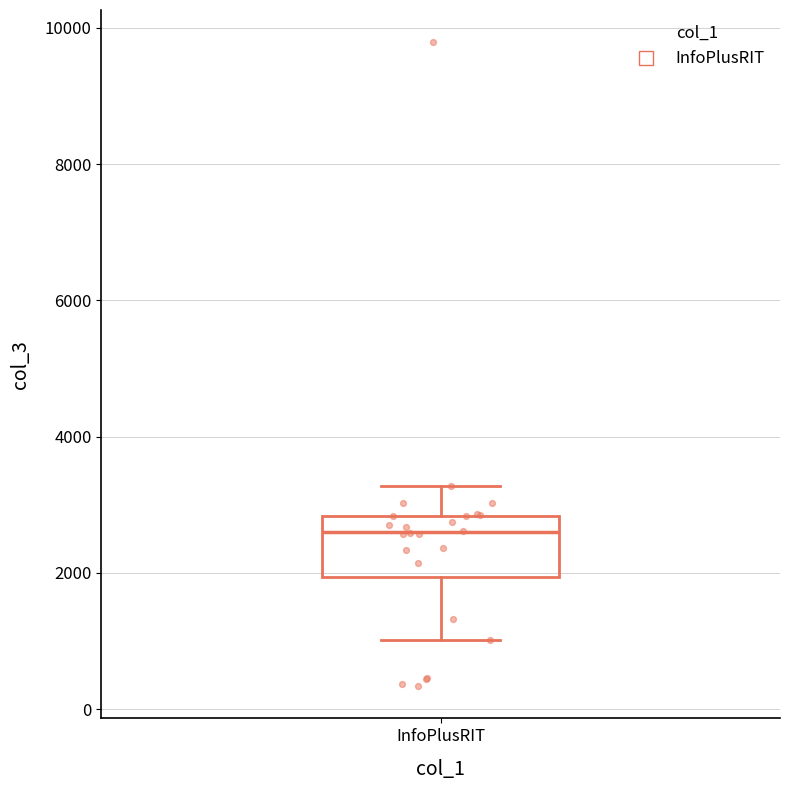

Read this box plot against the y-axis: the position of the median line, the range covered by the box, and the ends of both whiskers. The values are not printed on the chart, so give them approximately, as read against the axis.

median 2600, box 2000 to 2800, whiskers 1000 to 3200